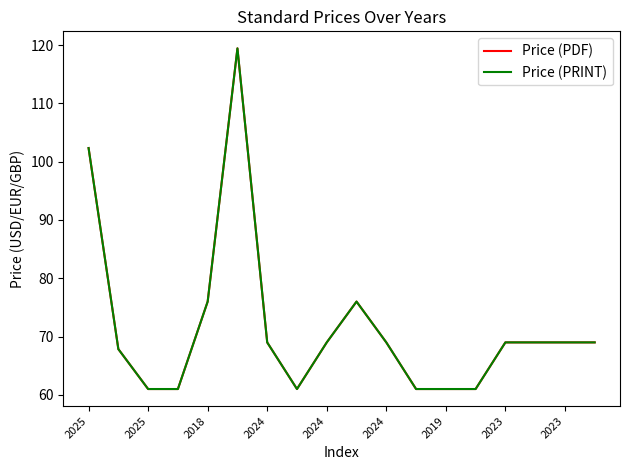

Does the chart have visible grid lines?

No